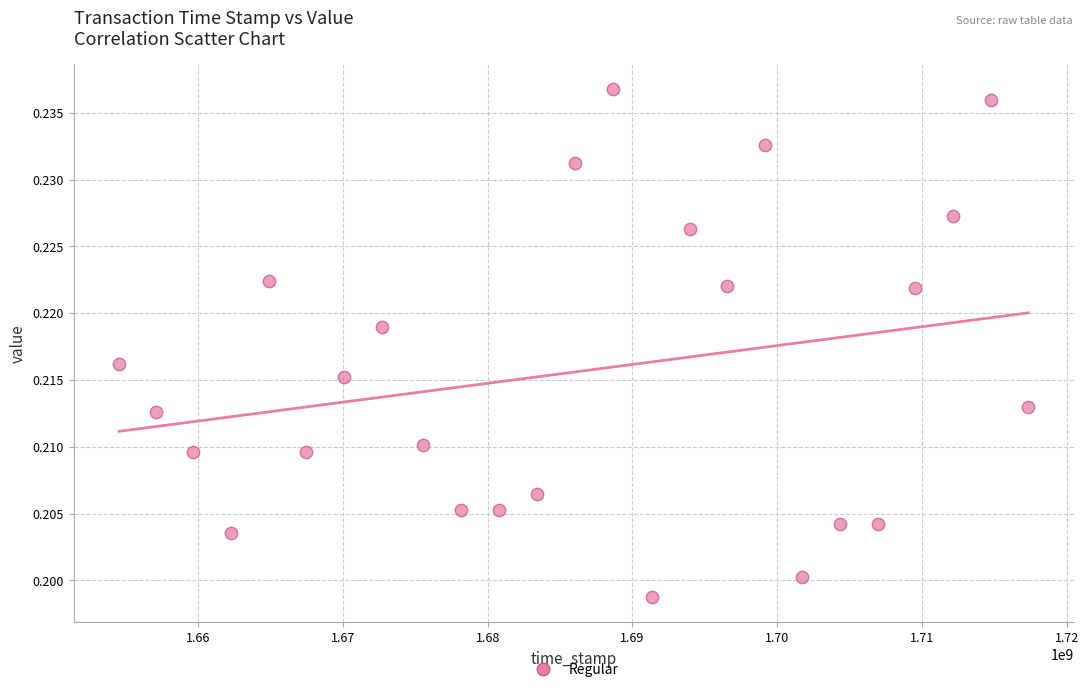

What is the range of X values (max minus min)?

62786153.0